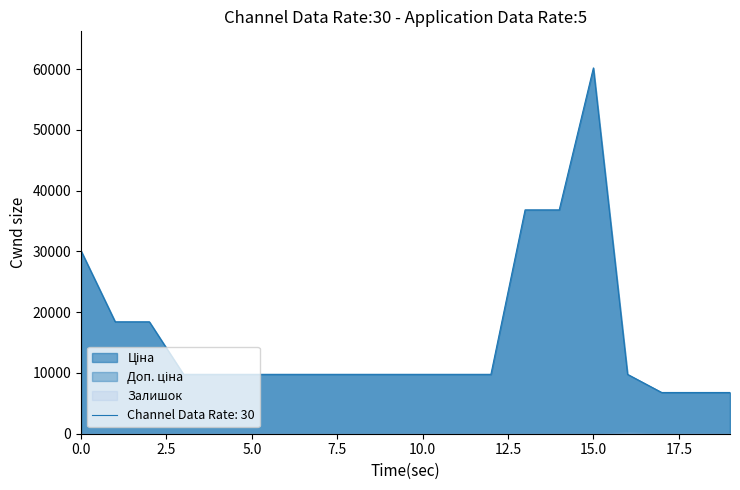

What is the average value of the Доп. ціна series?

16436.3